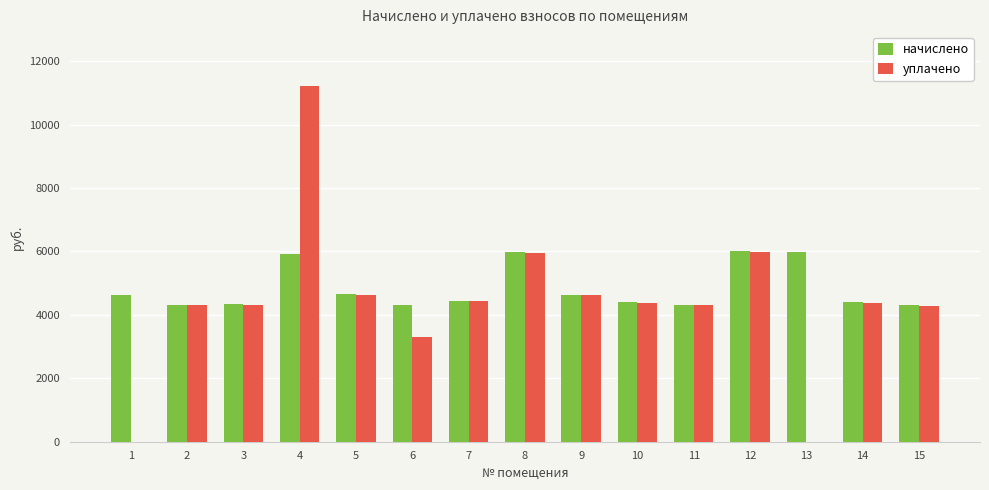

Does the chart contain stacked bars?

No